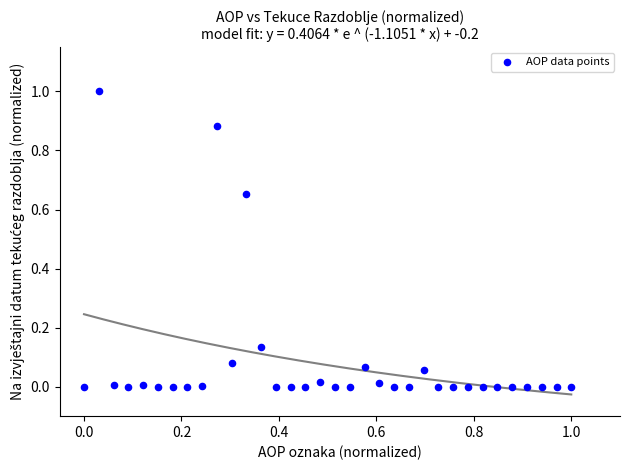

What is the range of Y values (max minus min)?

1.0